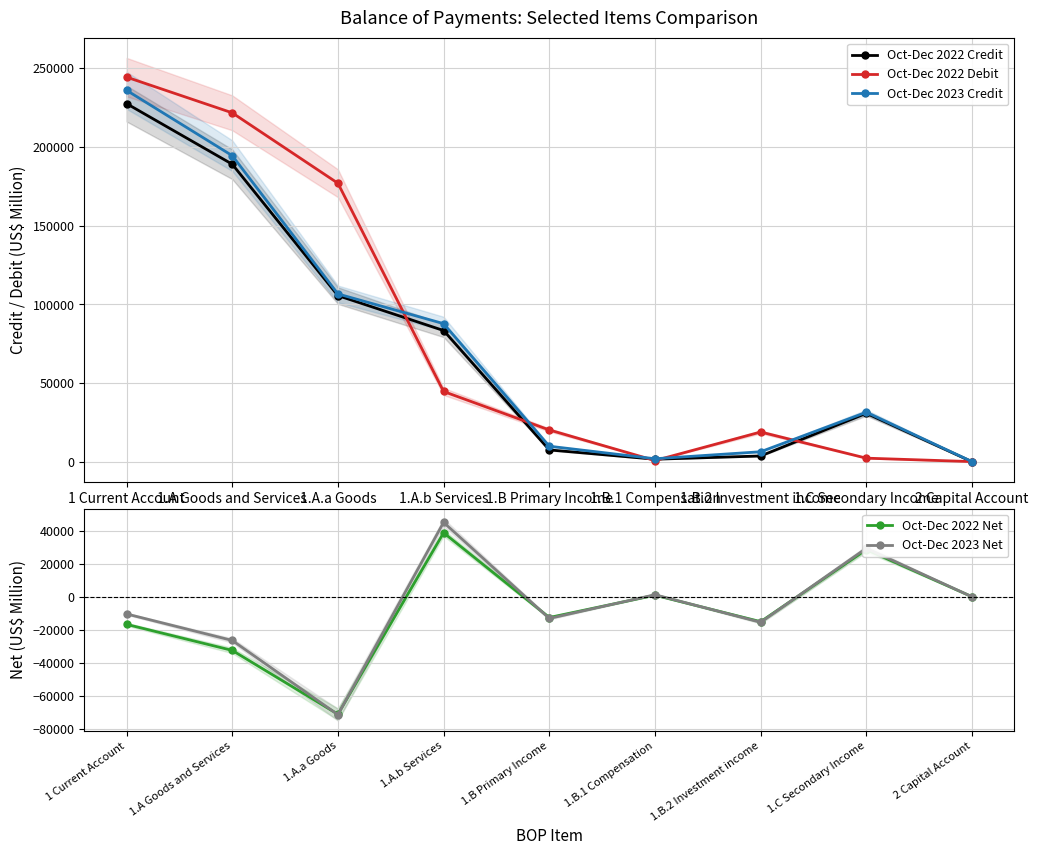

Where is the first local maximum for Oct-Dec 2023 Credit?

1.C Secondary Income